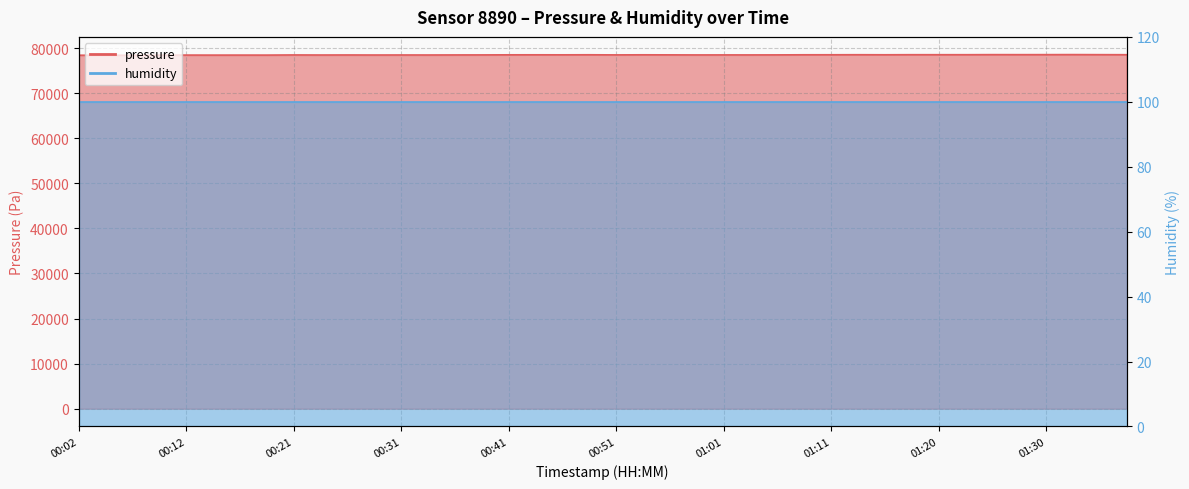

Reading right to left, extract all data points from this chart.

78520.5	78531.0	78545.6	78535.1	78533.0	78537.2	78520.5	78522.6	78522.6	78505.9	78518.4	78508.0	78503.8	78482.9	78474.5	78476.6	78472.4	78487.1	78499.6	78480.8	78505.9	78493.3	78499.6	78495.4	78476.6	78470.3	78457.8	78462.0	78453.6	78464.1	78453.6	78468.2	78434.8	78436.9	78432.7	78439.0	78416.0	78401.3	78399.2	78405.5